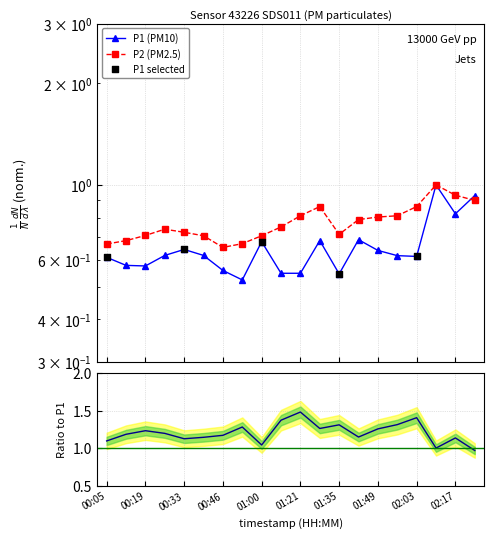

Which series reaches the maximum Y coordinate?

P1